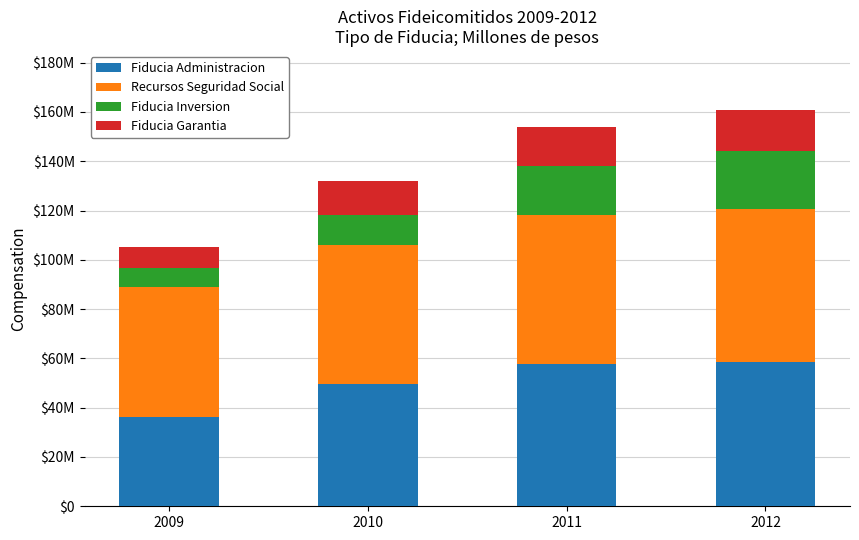

Does the chart contain stacked bars?

Yes